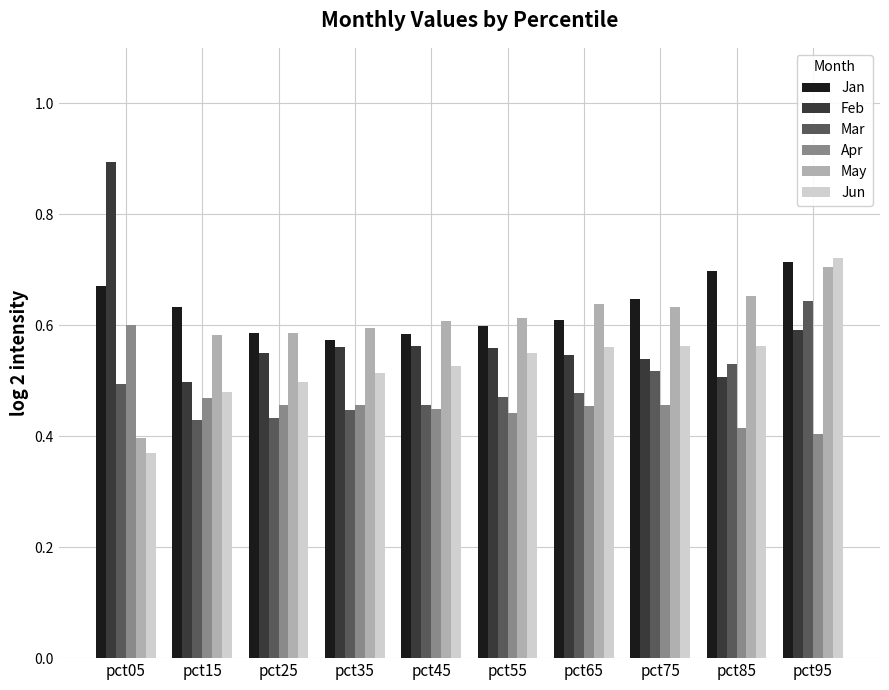

What is the spread (max minus min) of values at pct85?

0.3